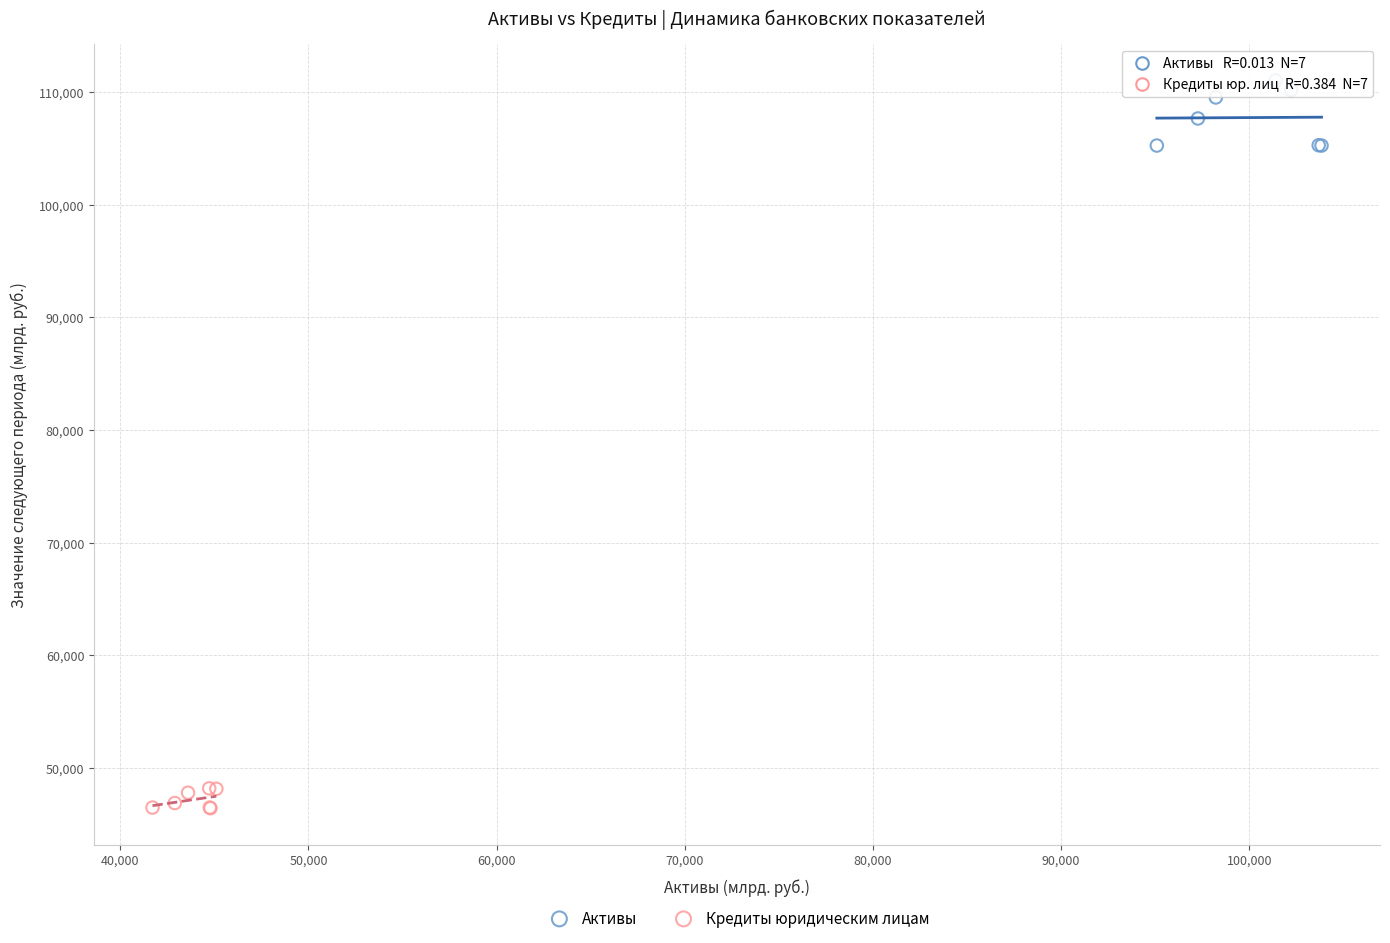

Which series has the largest Y range (max minus min)?

Активы